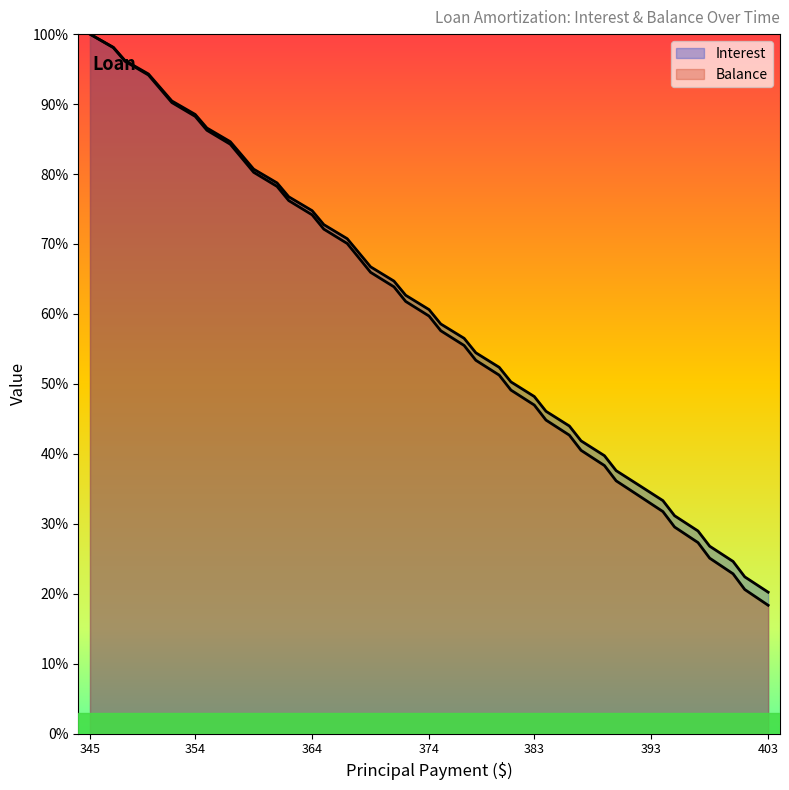

True or false: Interest has more than 1 points higher than both neighbors.

False